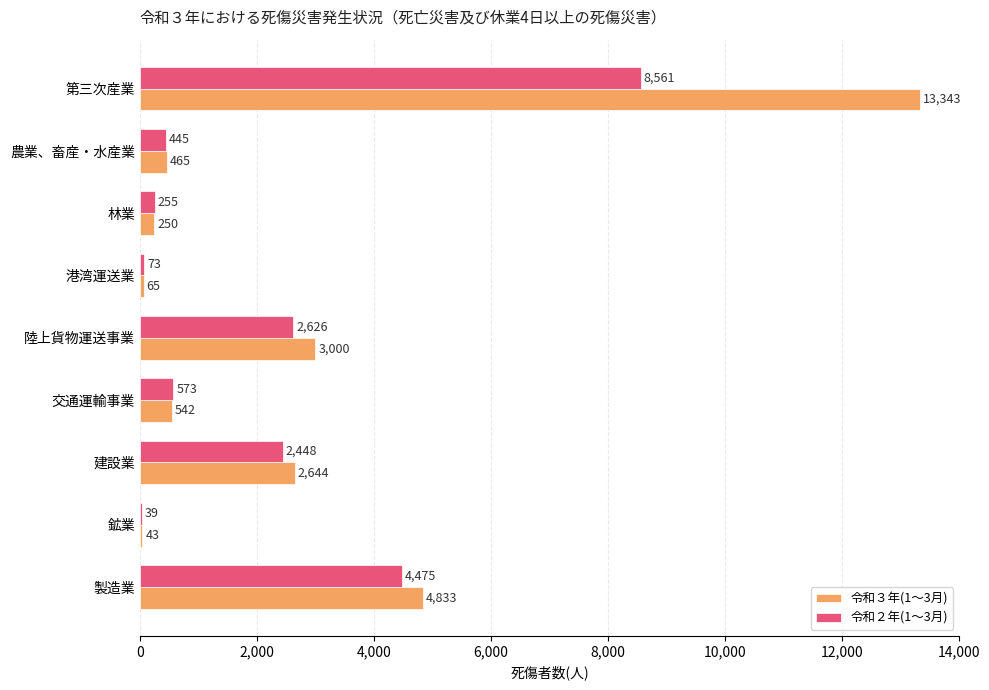

What are all the series names shown in the legend?

令和３年(1～3月), 令和２年(1～3月)